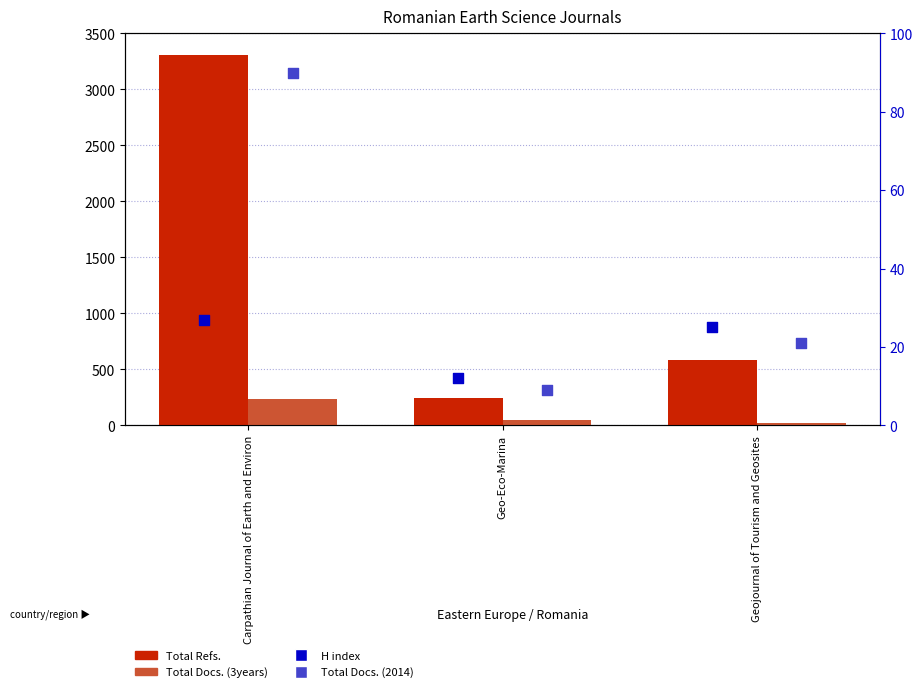

What is the total value across all series at Carpathian Journal of Earth and Environ?

3659